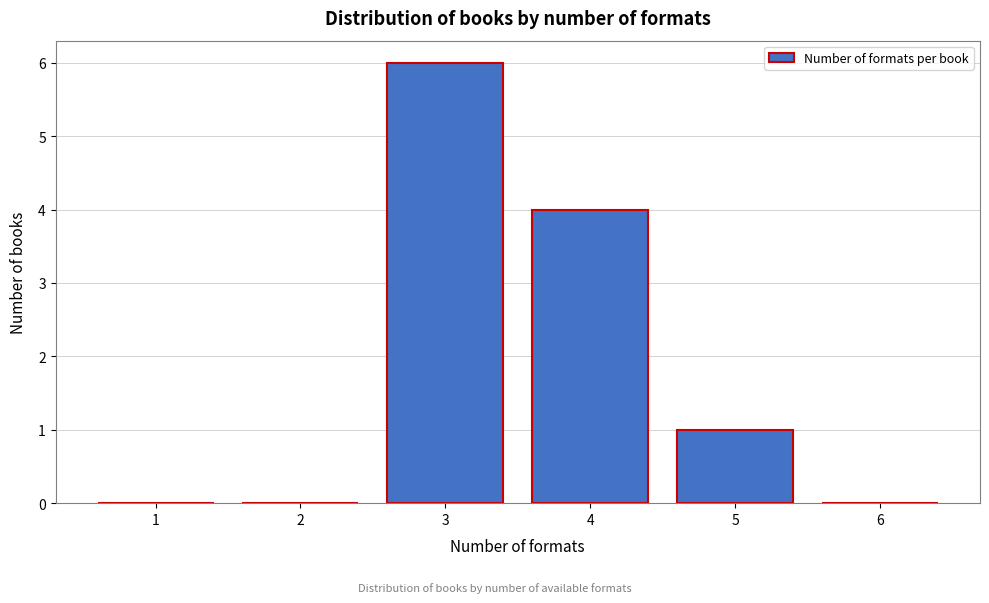

Reading left to right, transcribe all the data shown in this chart.

1=0	2=0	3=6	4=4	5=1	6=0